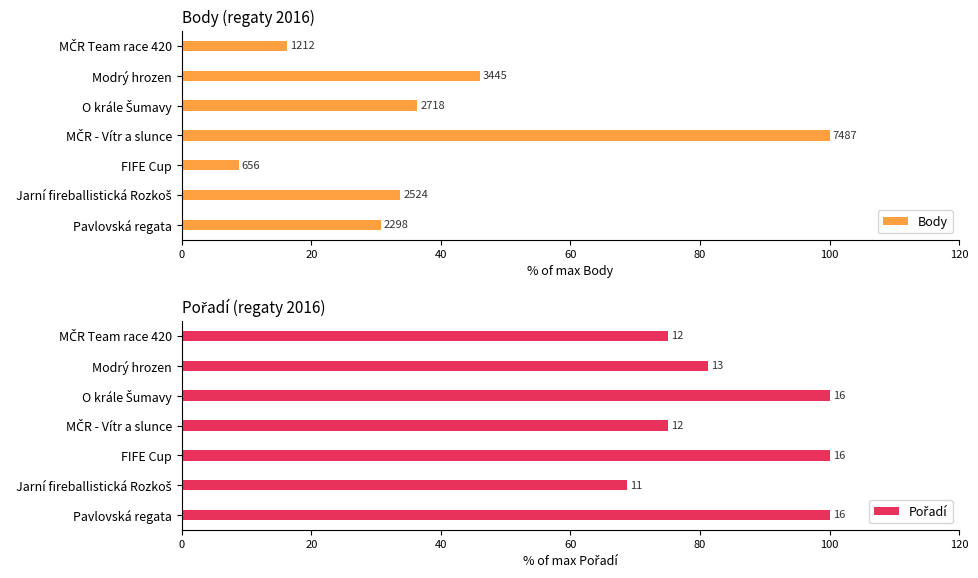

What is the difference between the maximum and minimum values in the Body series?

91.2